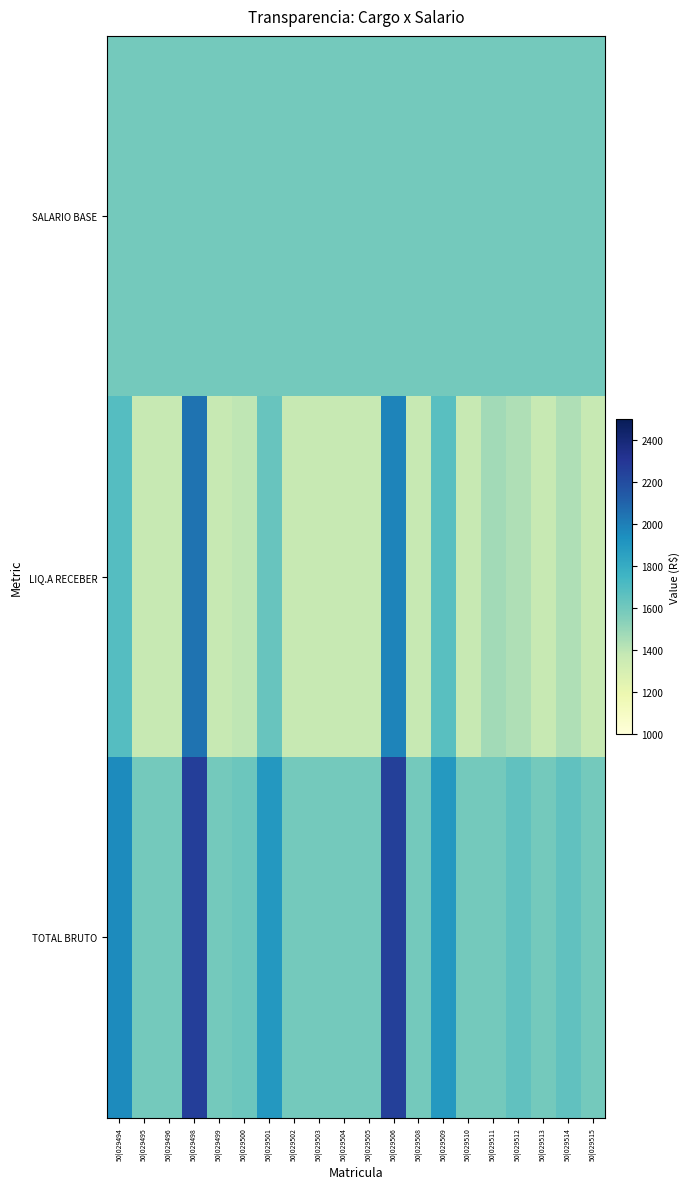

At 50|029494, list the series in order from largest to smallest.

TOTAL BRUTO, LIQ.A RECEBER, SALARIO BASE